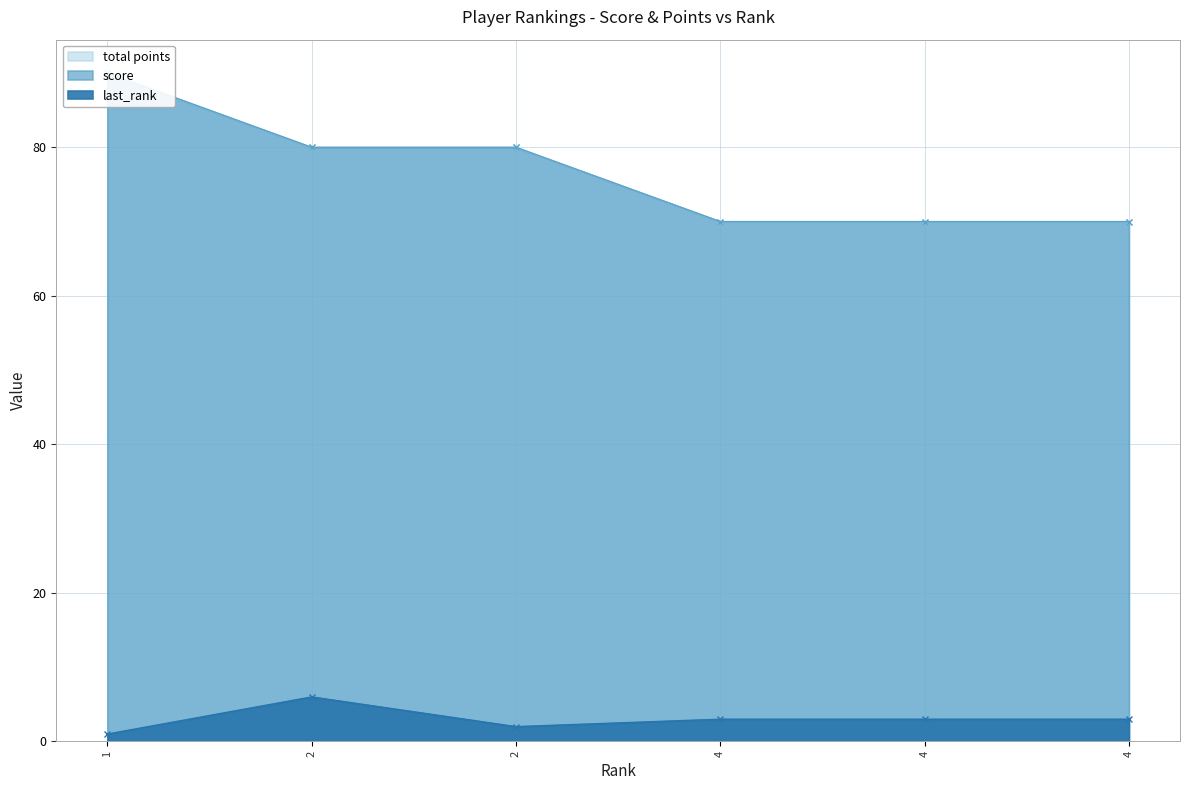

Is it true that last_rank equals 1 at 4?

False